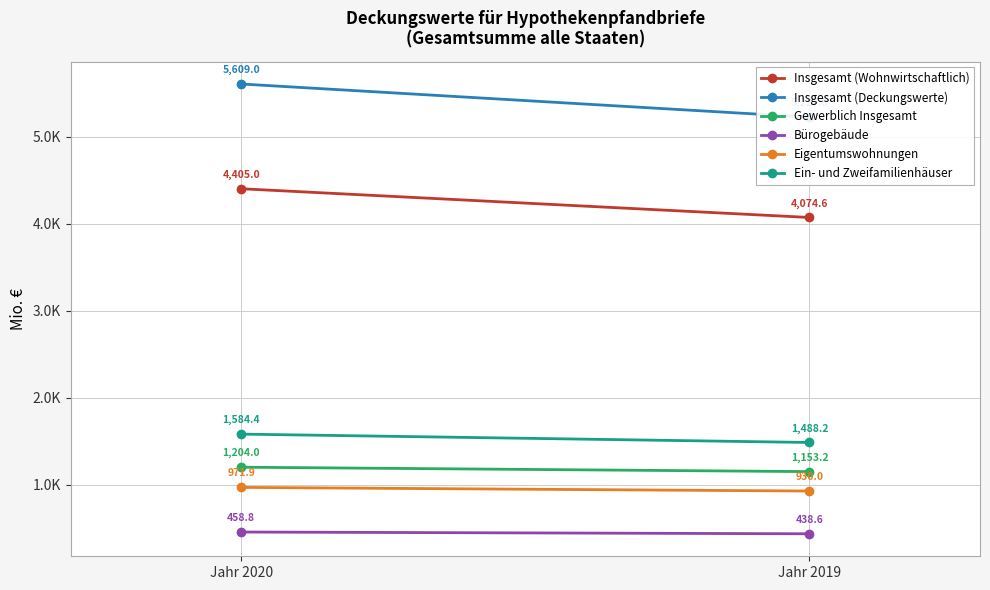

Reading left to right, list all the values displayed in this chart.

Insgesamt (Wohnwirtschaftlich): Jahr 2020=4405.0	Jahr 2019=4074.6
Insgesamt (Deckungswerte): Jahr 2020=5609.0	Jahr 2019=5227.8
Gewerblich Insgesamt: Jahr 2020=1204.0	Jahr 2019=1153.2
Bürogebäude: Jahr 2020=458.8	Jahr 2019=438.6
Eigentumswohnungen: Jahr 2020=971.9	Jahr 2019=930.0
Ein- und Zweifamilienhäuser: Jahr 2020=1584.4	Jahr 2019=1488.2